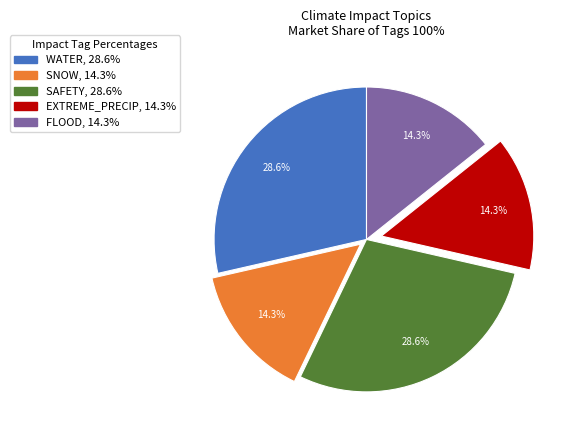

How many slices are in this pie chart?

5